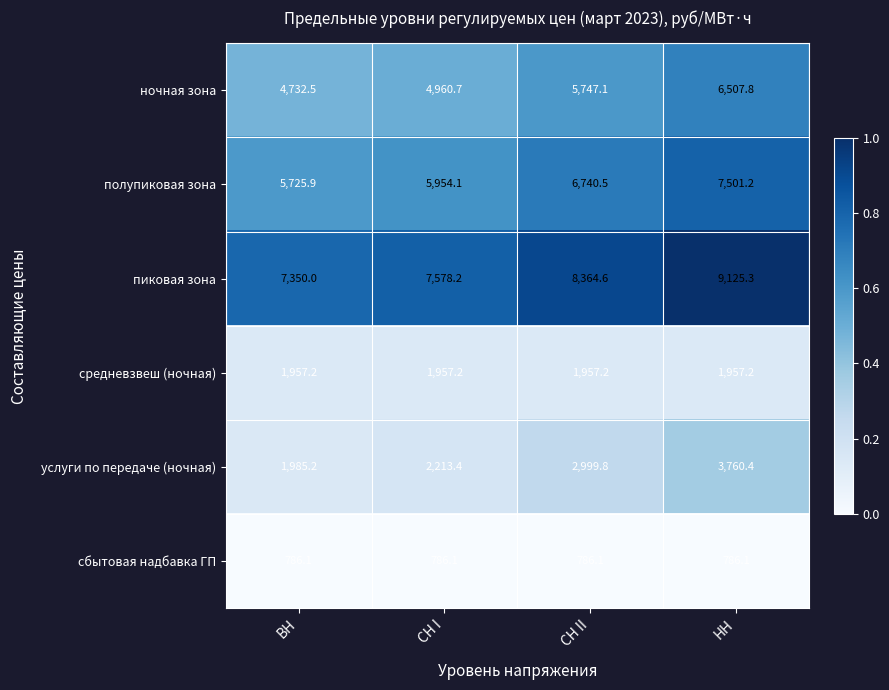

At which category is the sum across all series the highest?

НН